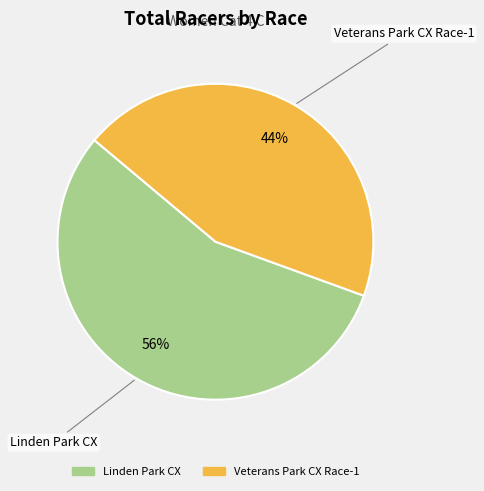

Which category has the biggest portion of the pie?

Linden Park CX